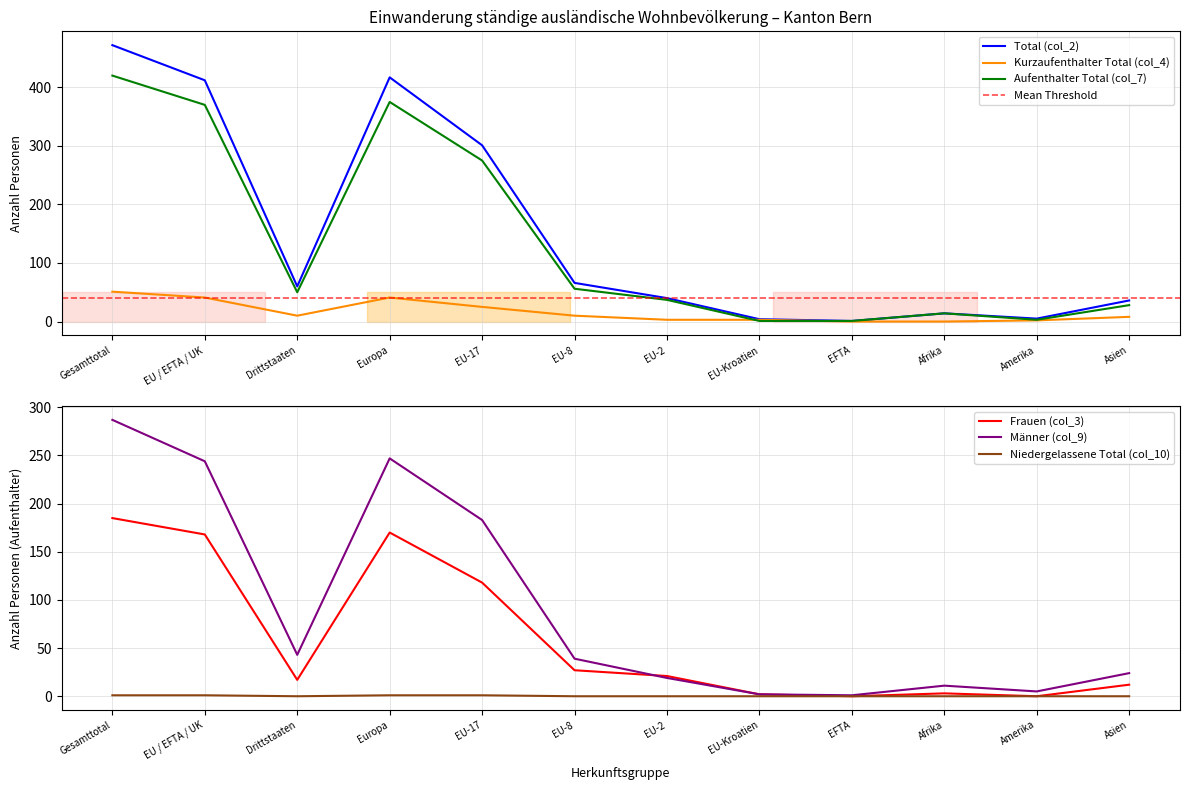

True or false: Kurzaufenthalter Total (col_4) has more than 2 points higher than both neighbors.

False